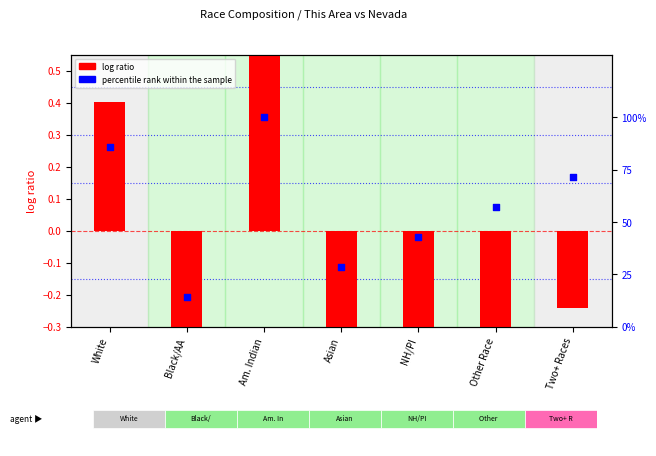

Is the value of log ratio at Other Race greater than the value of percentile rank within the sample at NH/PI?

No